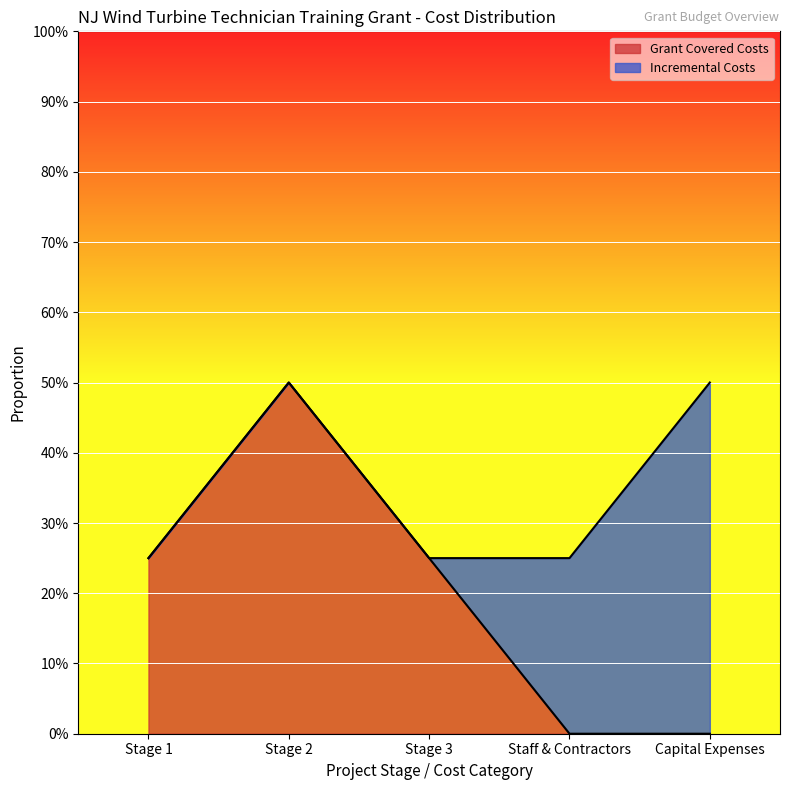

Rank the categories by value from lowest to highest.

Staff & Contractors, Capital Expenses, Stage 1, Stage 3, Stage 2